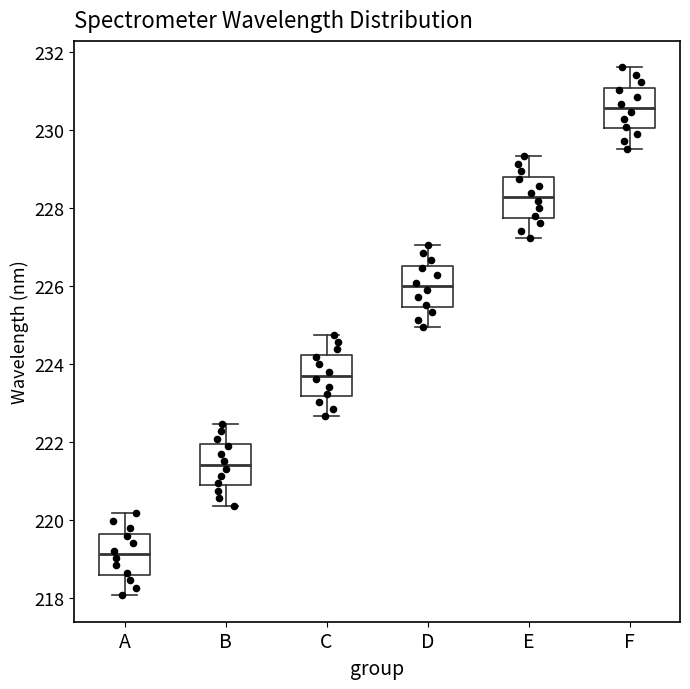

Where does the median line of the box for B sit on the y-axis? The values are not printed on the chart, so give them approximately, as read against the axis.

221.4